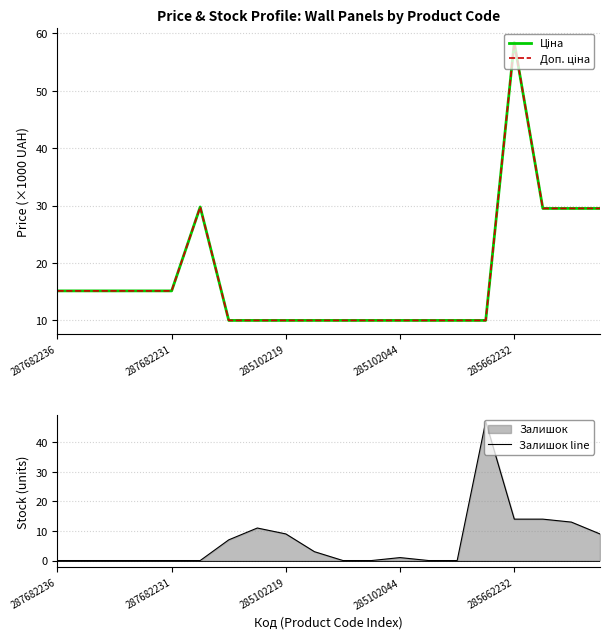

Reading left to right, transcribe all the data shown in this chart.

Ціна: 15.1	15.1	15.1	15.1	15.1	29.7	10.0	10.0	10.0	10.0	10.0	10.0	10.0	10.0	10.0	10.0	58.4	29.5	29.5	29.5
Доп. ціна: 15.1	15.1	15.1	15.1	15.1	29.7	10.0	10.0	10.0	10.0	10.0	10.0	10.0	10.0	10.0	10.0	58.4	29.5	29.5	29.5
Залишок line: 0.0	0.0	0.0	0.0	0.0	0.0	7.0	11.0	9.0	3.0	0.0	0.0	1.0	0.0	0.0	47.0	14.0	14.0	13.0	9.0